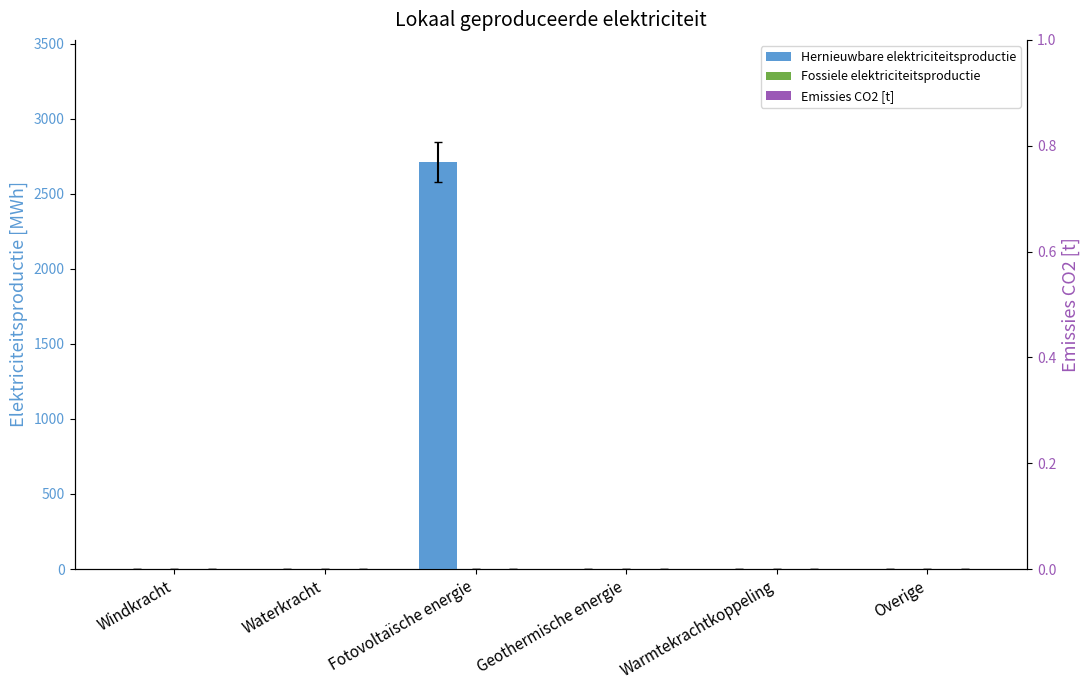

Reading right to left, extract all data points from this chart.

Hernieuwbare elektriciteitsproductie: 0.0	0.0	0.0	2710.4	0.0	0.0
Fossiele elektriciteitsproductie: 0.0	0.0	0.0	0.0	0.0	0.0
Emissies CO2 [t]: 0.0	0.0	0.0	0.0	0.0	0.0